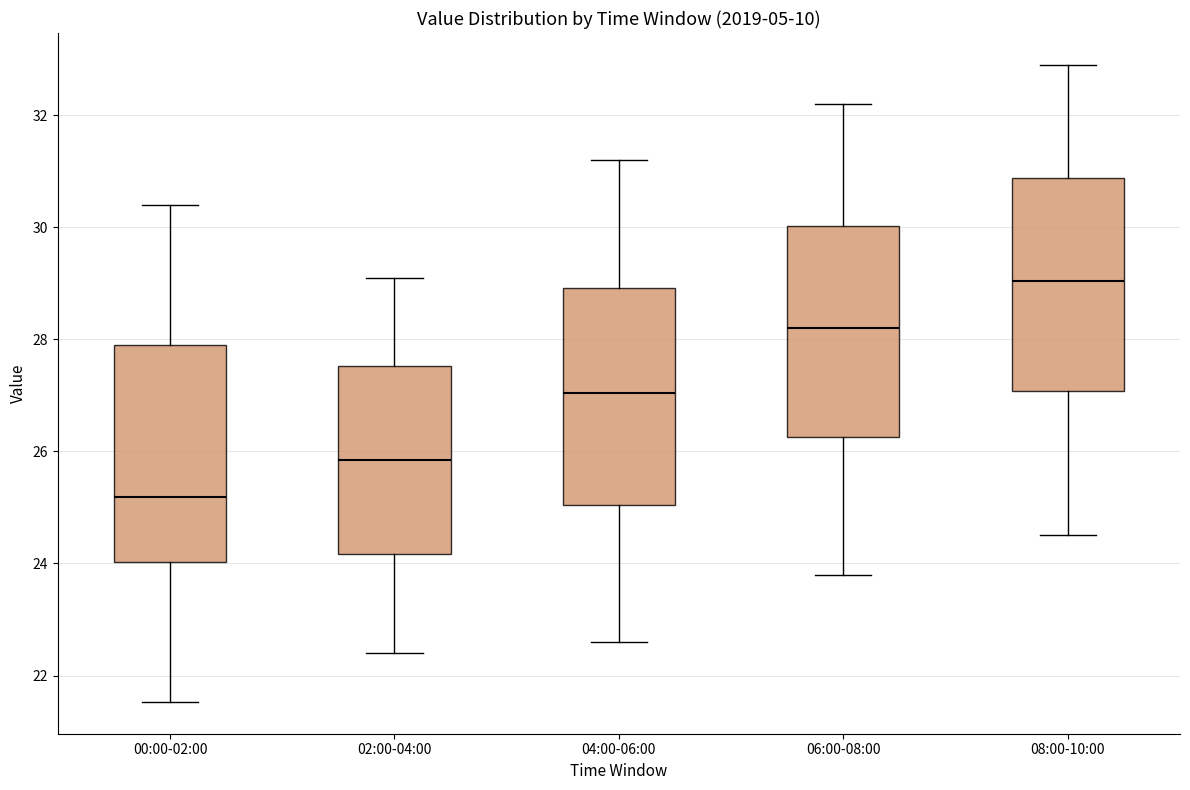

Which box's median line is the highest?

08:00-10:00